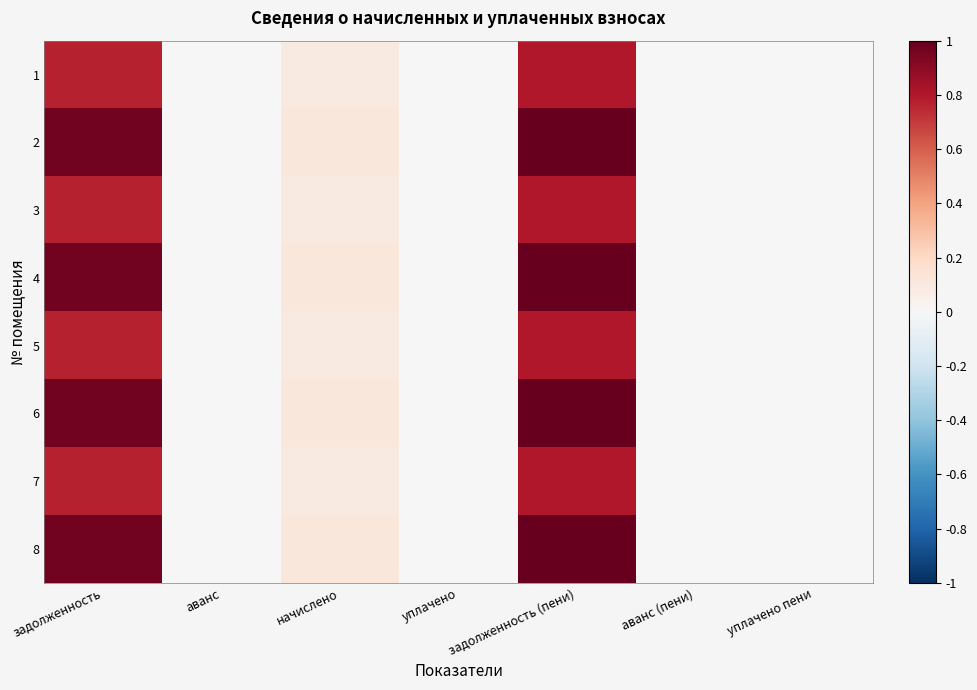

How many series are shown in this chart?

8